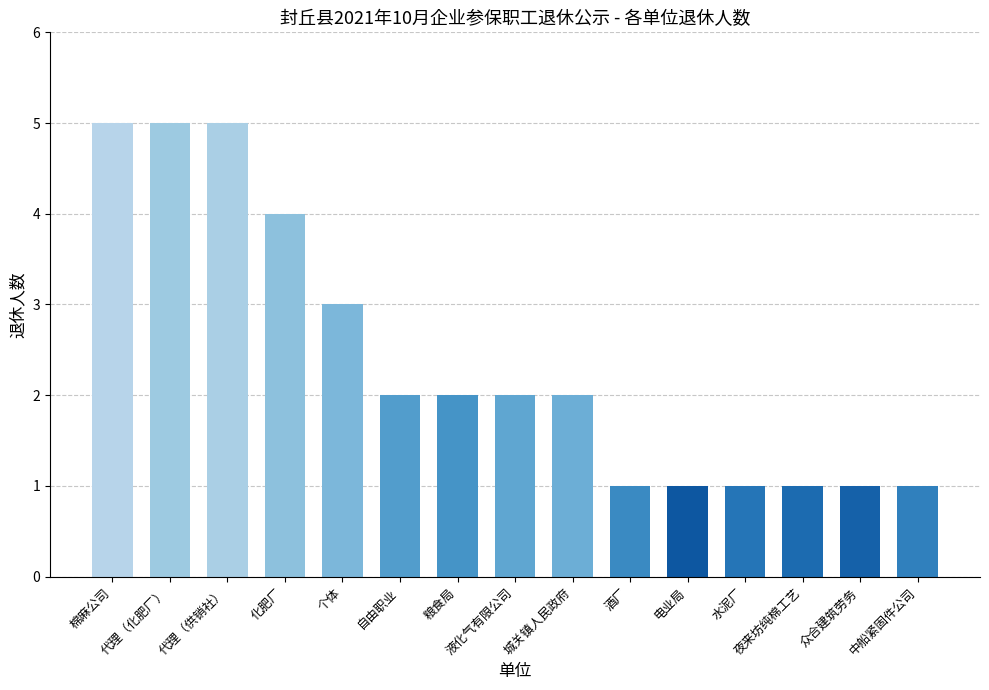

True or false: the data shows 0 at 酒厂.

False